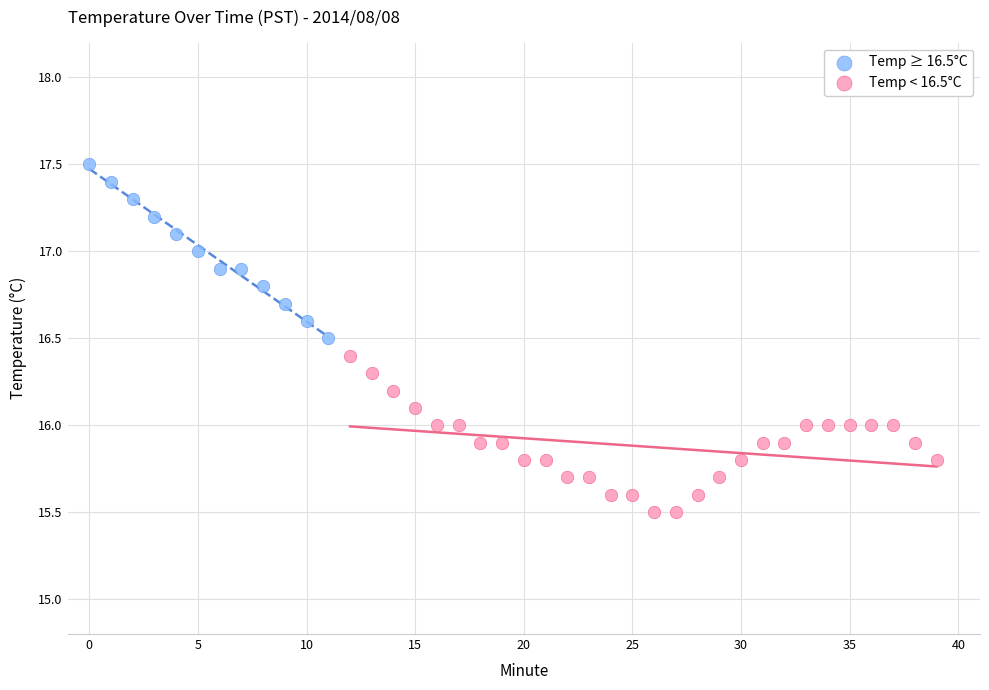

Which series contains the lowest Y value?

Temp < 16.5°C